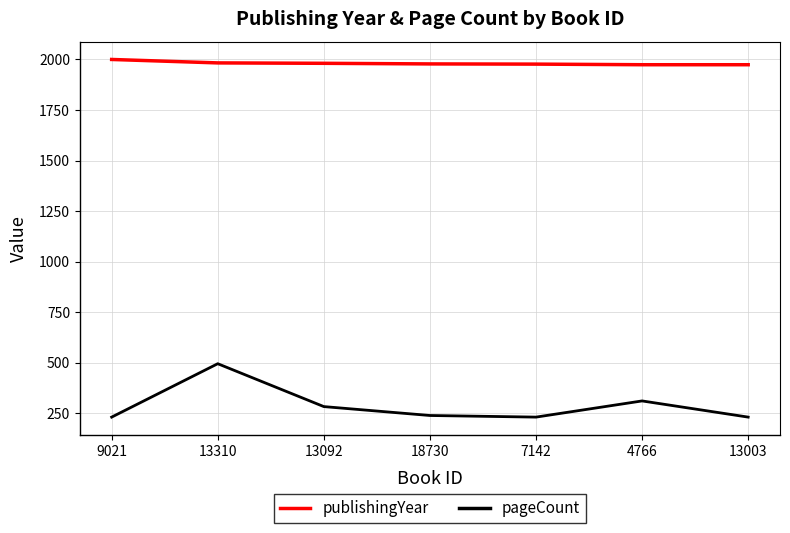

What is the difference between the second highest and minimum values in the publishingYear series?

9